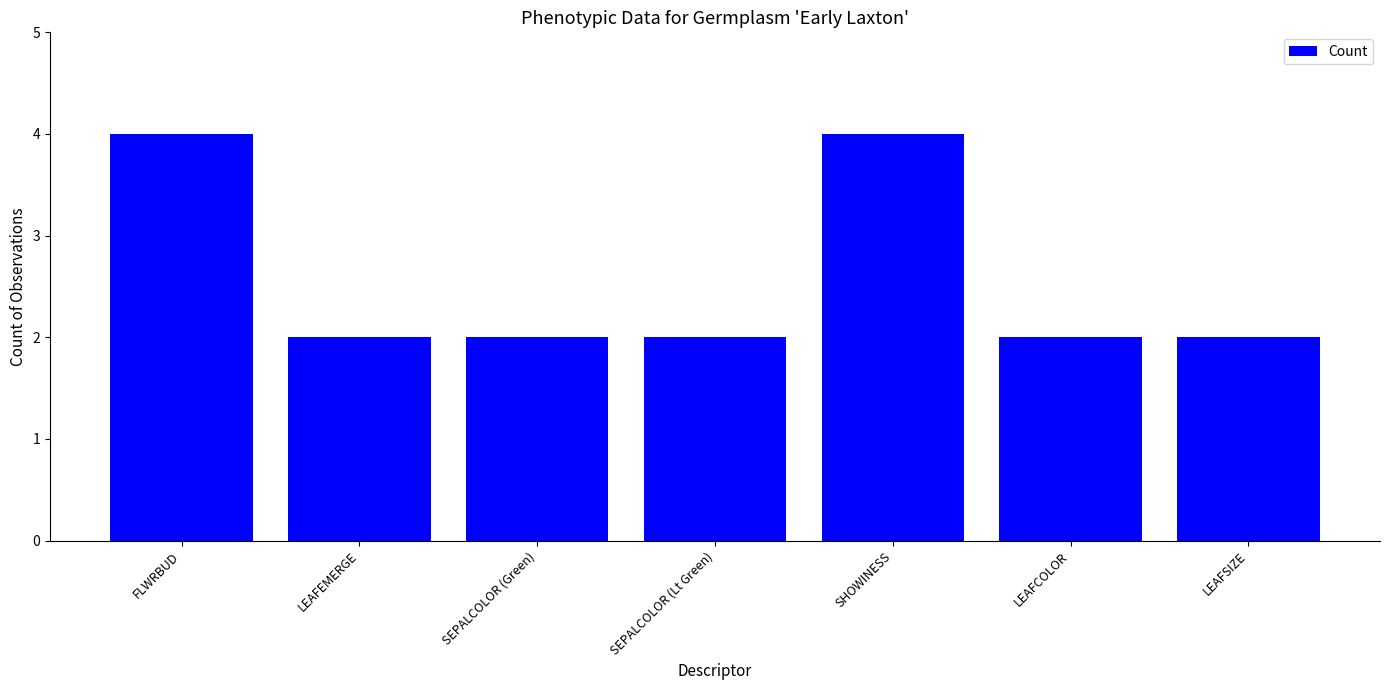

Reading right to left, transcribe all the data shown in this chart.

2	2	4	2	2	2	4